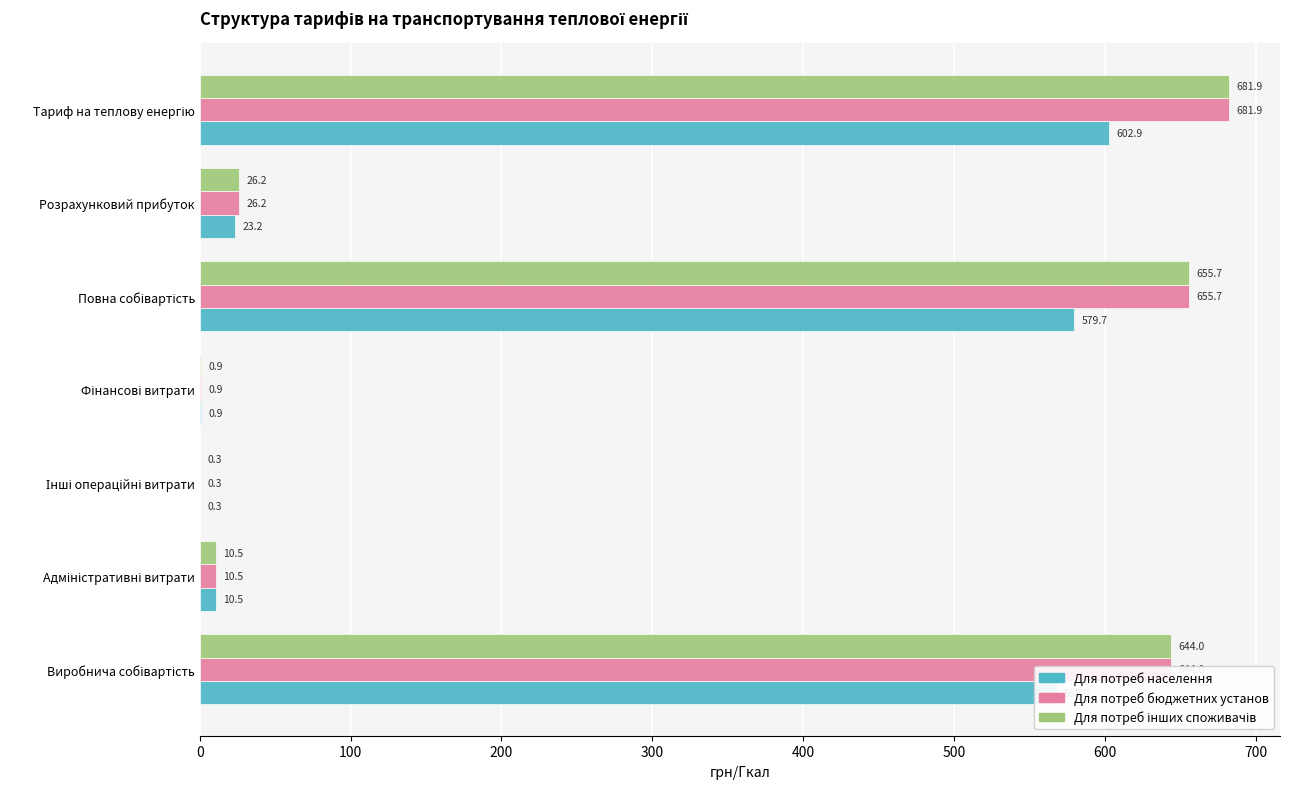

What is the sum of all Для потреб населення values?

1785.5